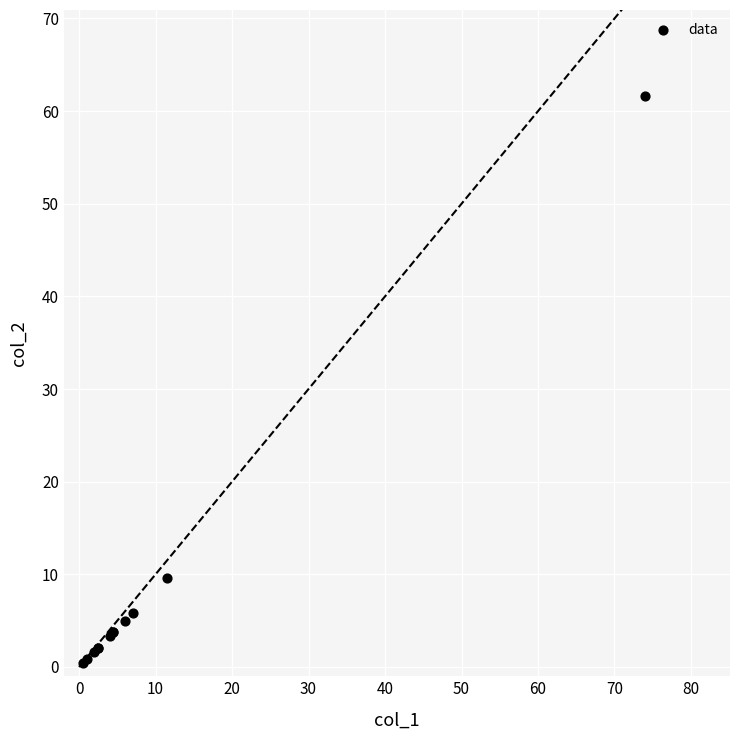

What Y value in the scatter plot is closest to 31?

9.6